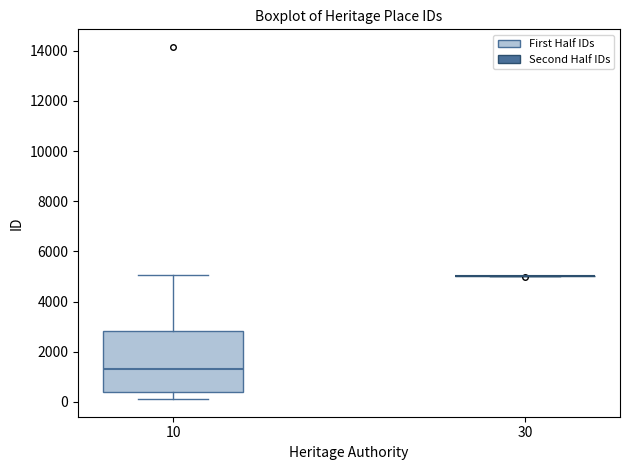

Which box is the tallest, from its lower edge to its upper edge?

10